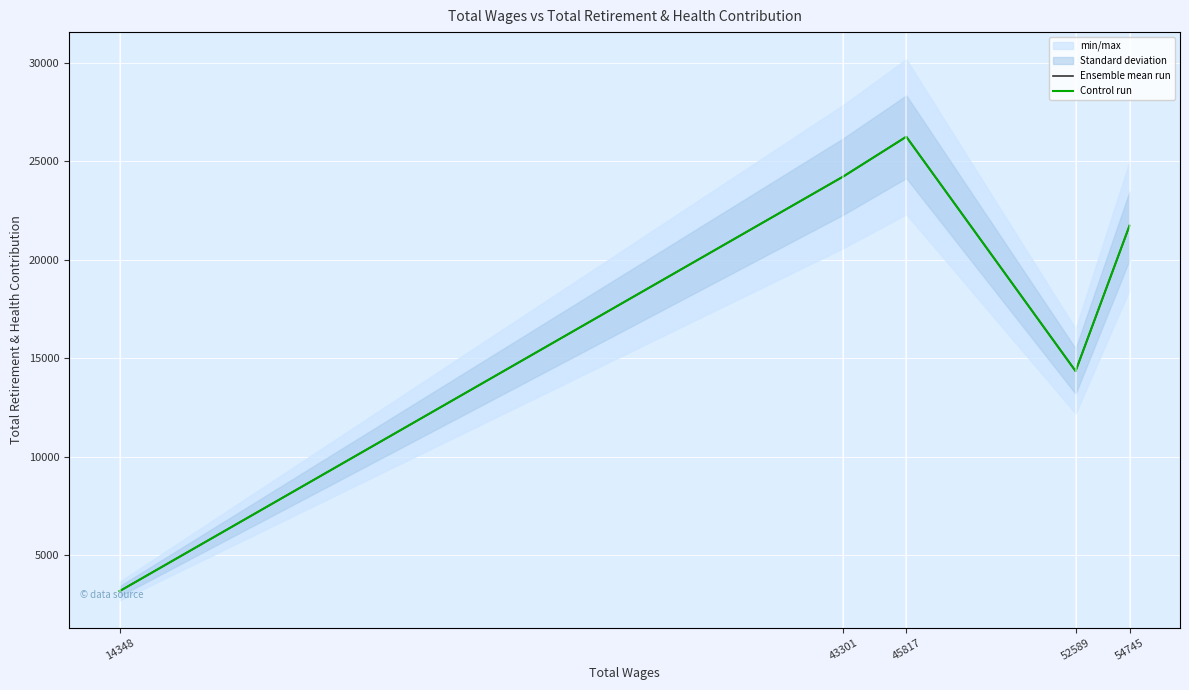

Which series has the widest spread of values?

Ensemble mean run